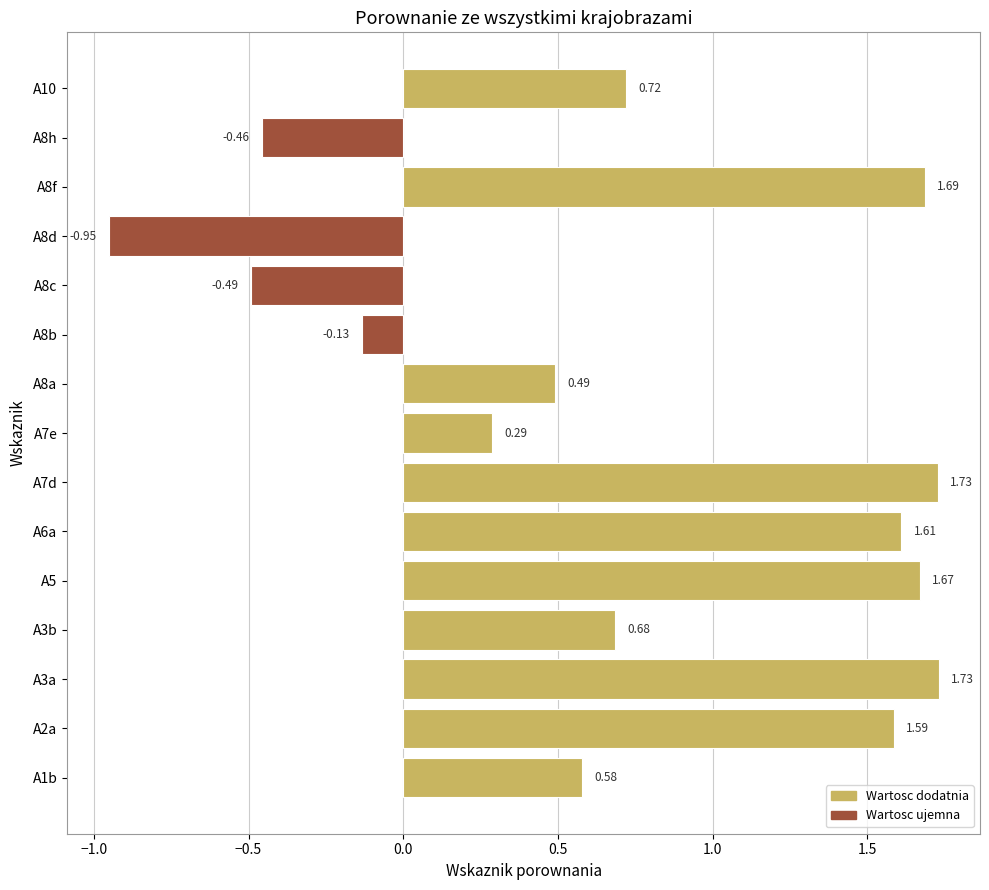

What is the change in value from A8c to A10?

+1.2